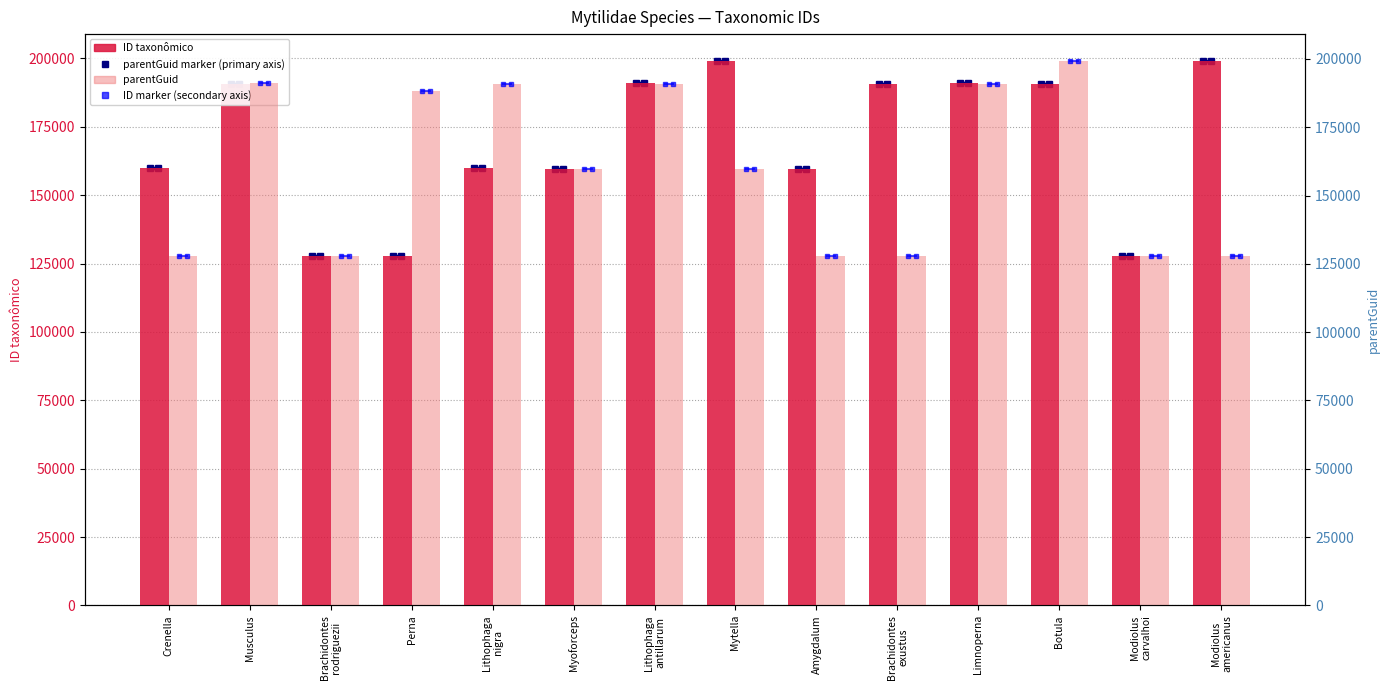

What is the maximum value for parentGuid?

199126